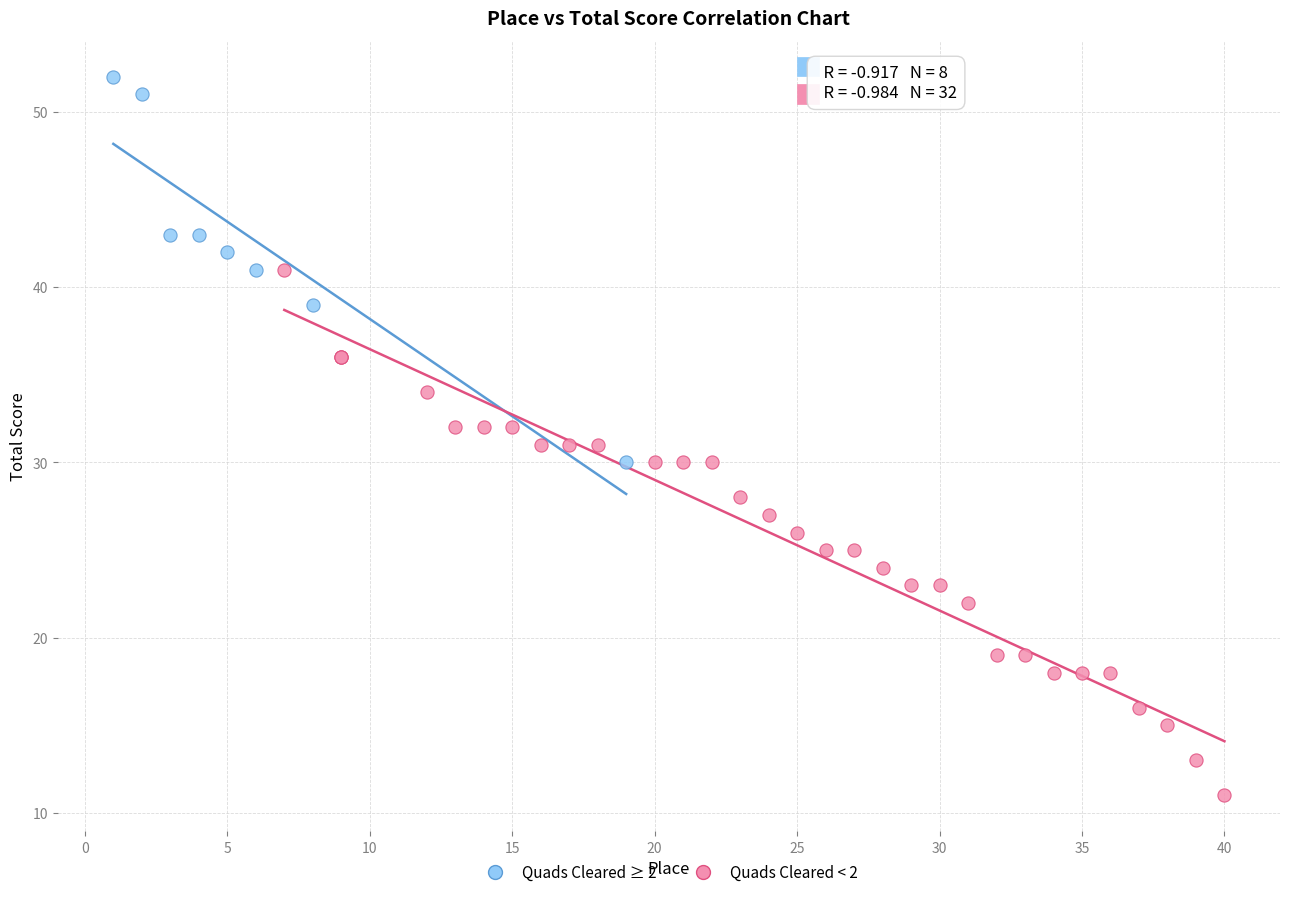

Which series contains the lowest Y value?

Quads Cleared < 2